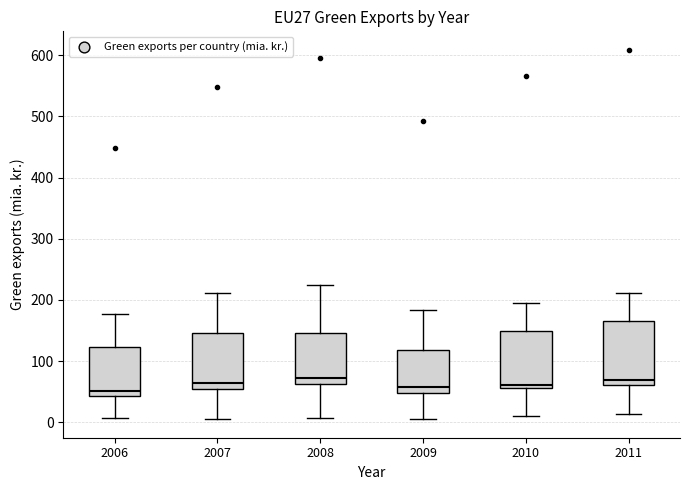

Where is the upper edge of the box at x = 2007 on the y-axis? The values are not printed on the chart, so give them approximately, as read against the axis.

150